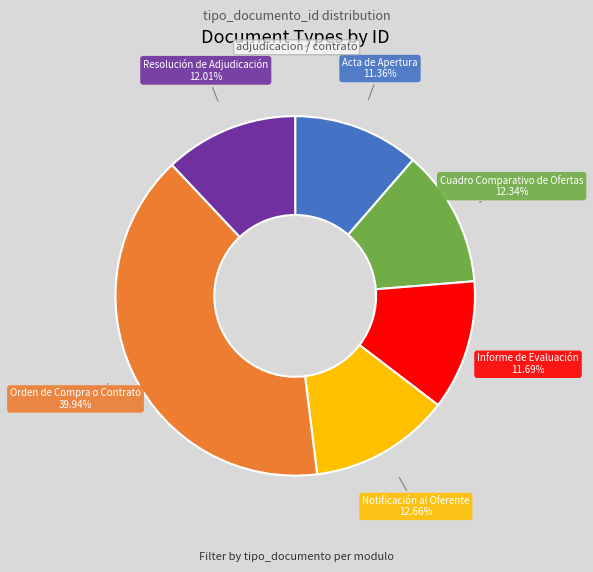

How many slices are in this pie chart?

6